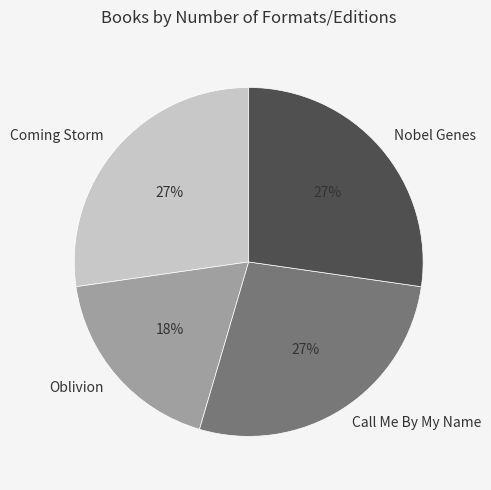

Is the sum of Oblivion and Call Me By My Name greater than half?

No